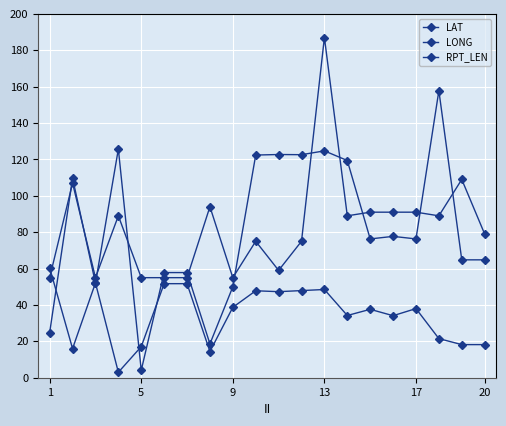

How many lines are shown in the chart?

3